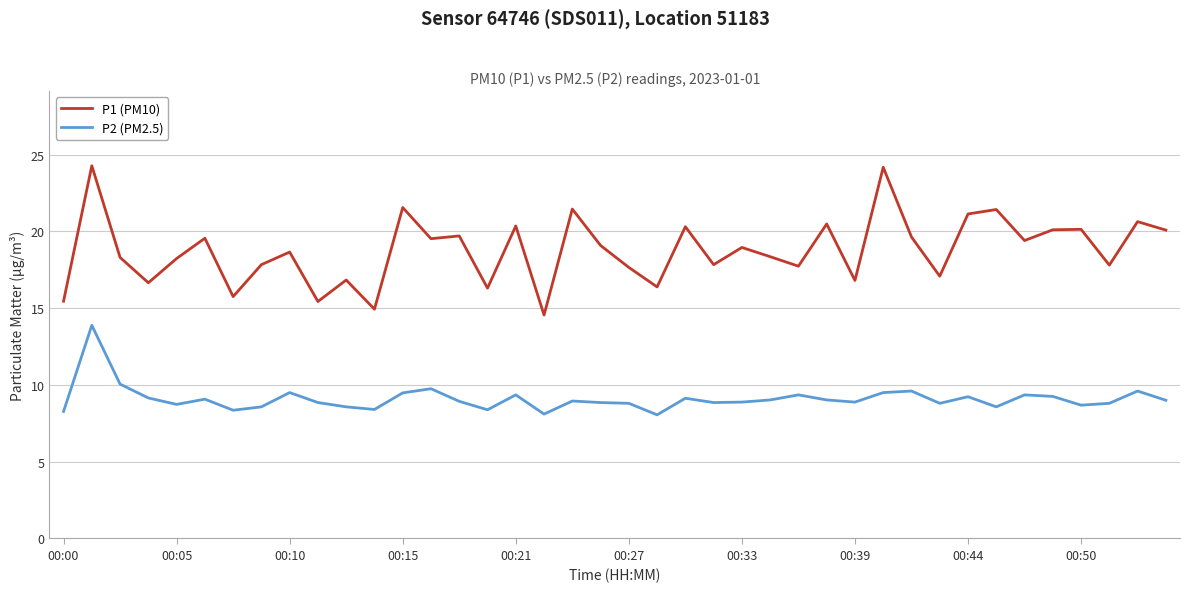

Which series has the largest total across all categories?

P1 (PM10)